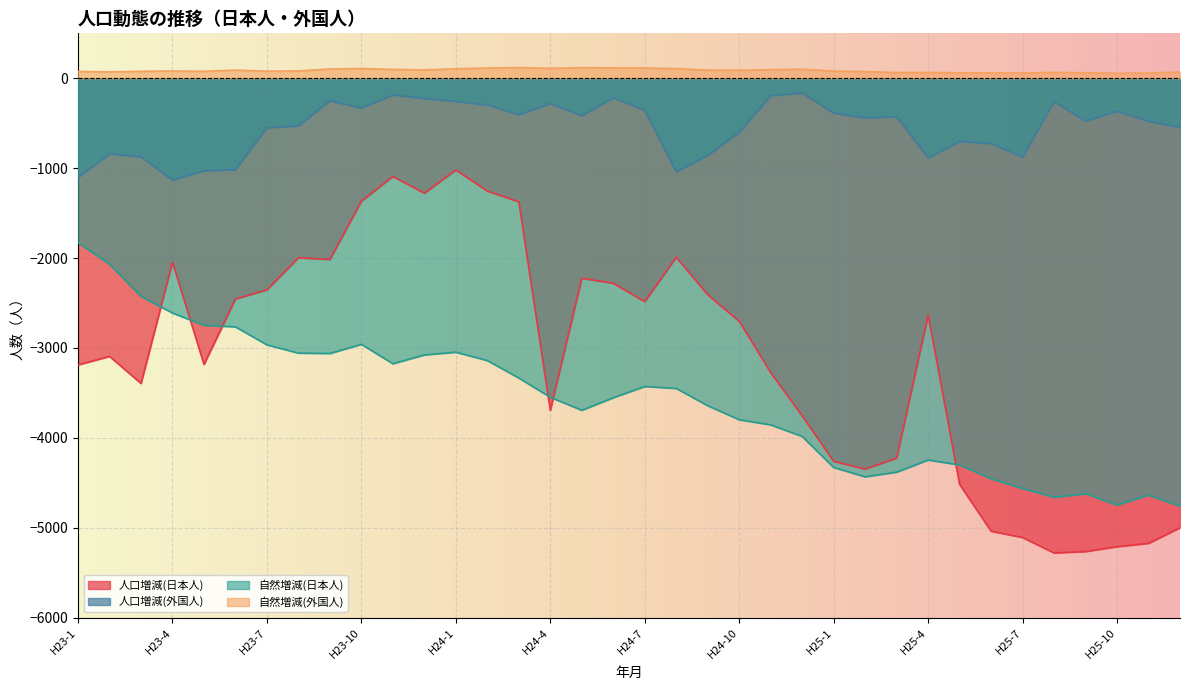

What position from the right is H24-3?

22